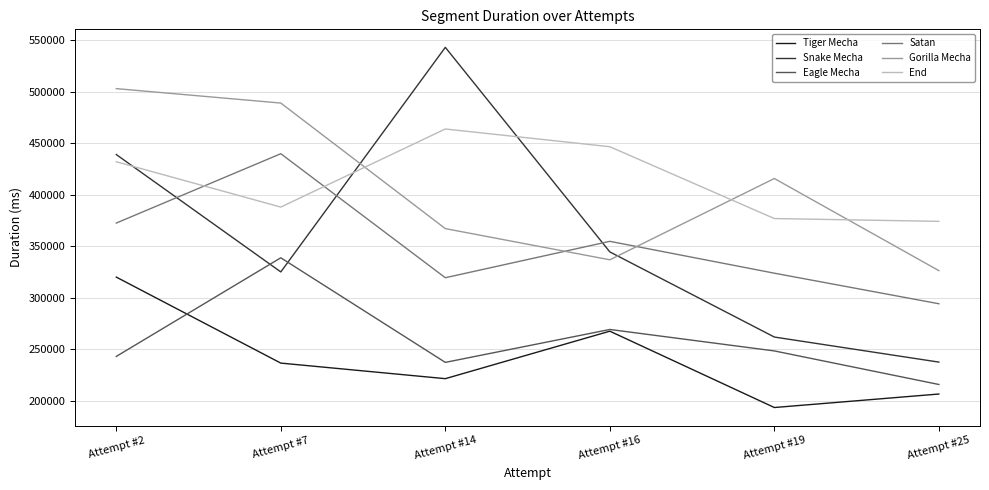

True or false: Snake Mecha has a value of 326039 at Attempt #25.

False